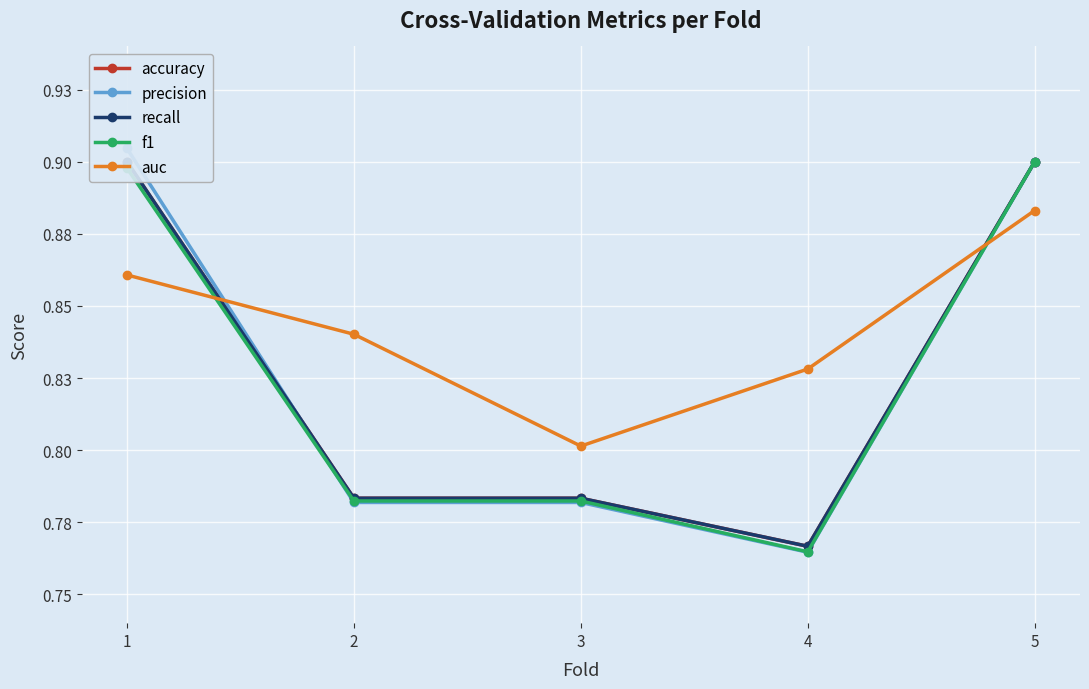

Rank the series by their maximum value, from lowest to highest.

auc, accuracy, recall, f1, precision